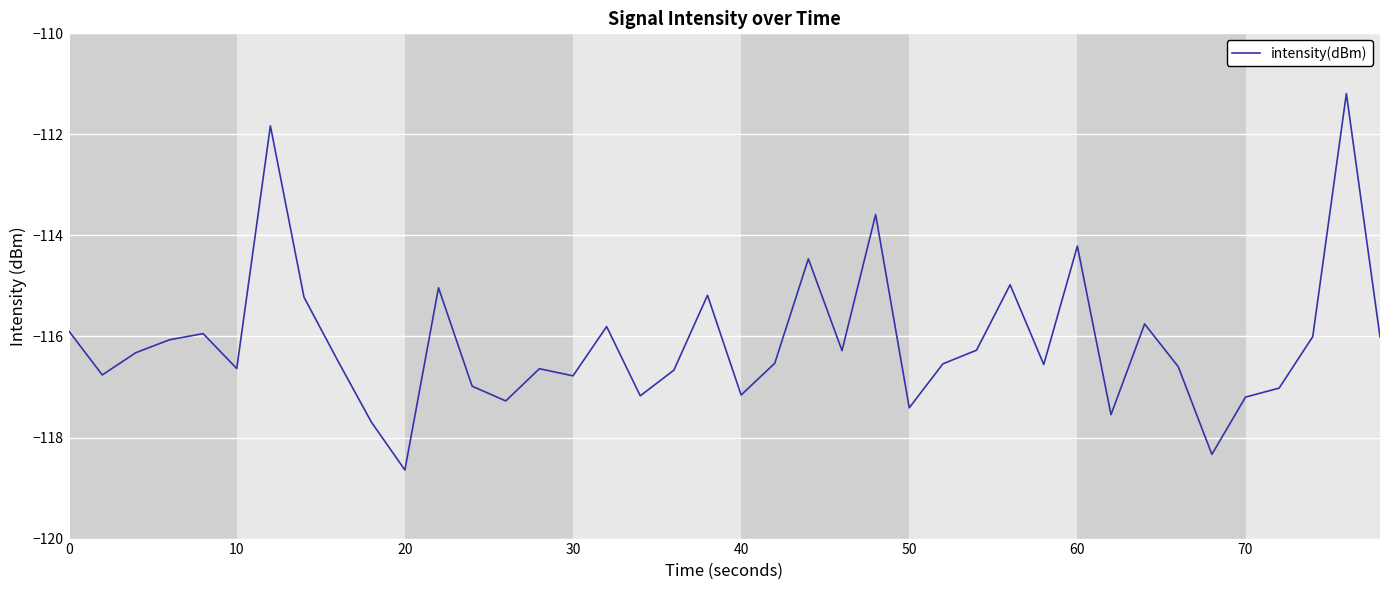

What is the maximum value shown in the chart?

-111.2